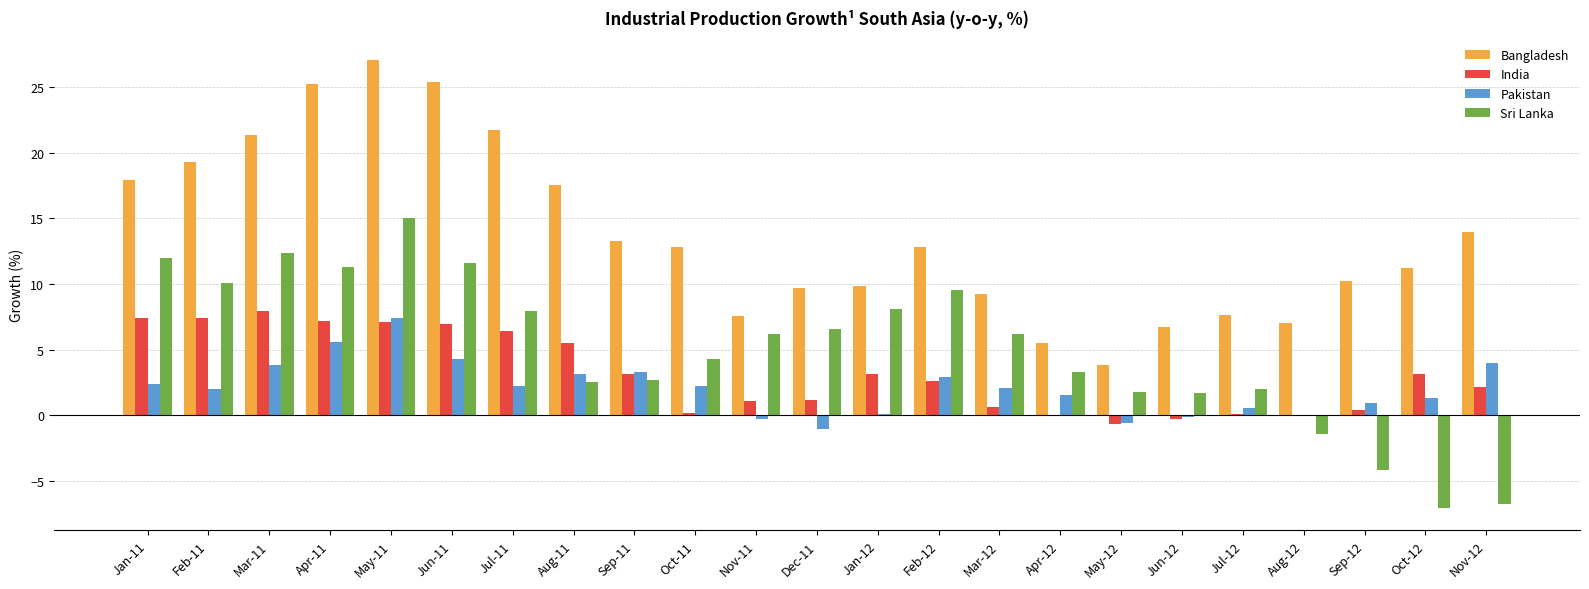

Which category has the highest value in the Bangladesh series?

May-11